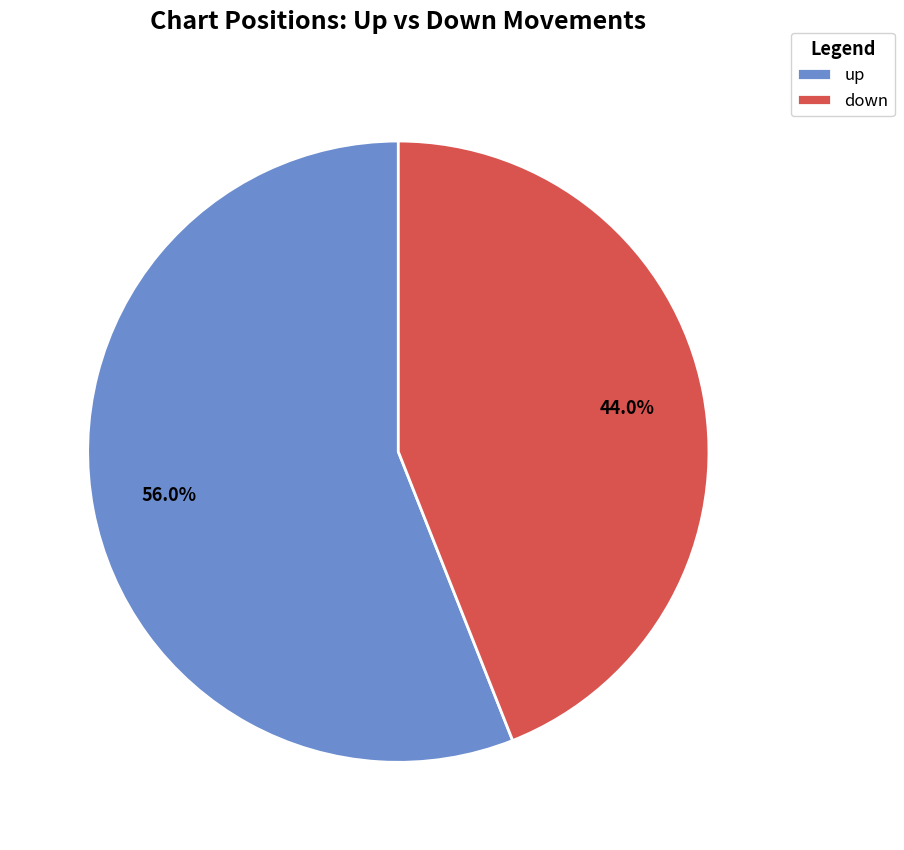

How many segments does this pie chart have?

2